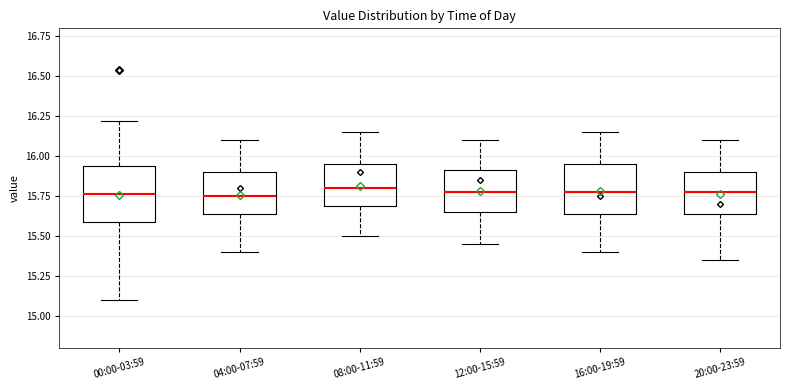

Reading left to right, transcribe this box plot: for each box, give where its median line is, the range the box spans, and where its two whiskers end, as read against the y-axis. The values are not printed on the chart, so give them approximately, as read against the axis.

00:00-03:59: median 15.75, box 15.60 to 15.95, whiskers 15.10 to 16.20
04:00-07:59: median 15.75, box 15.65 to 15.90, whiskers 15.40 to 16.10
08:00-11:59: median 15.80, box 15.70 to 15.95, whiskers 15.50 to 16.15
12:00-15:59: median 15.80, box 15.65 to 15.90, whiskers 15.45 to 16.10
16:00-19:59: median 15.80, box 15.65 to 15.95, whiskers 15.40 to 16.15
20:00-23:59: median 15.80, box 15.65 to 15.90, whiskers 15.35 to 16.10